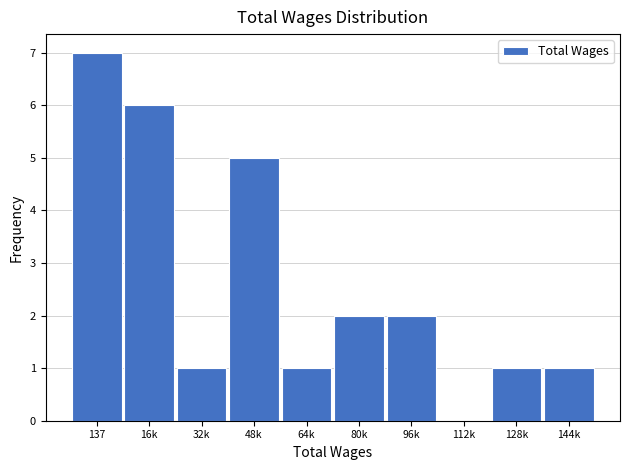

Reading left to right, extract all data points from this chart.

137=7	16k=6	32k=1	48k=5	64k=1	80k=2	96k=2	112k=0	128k=1	144k=1